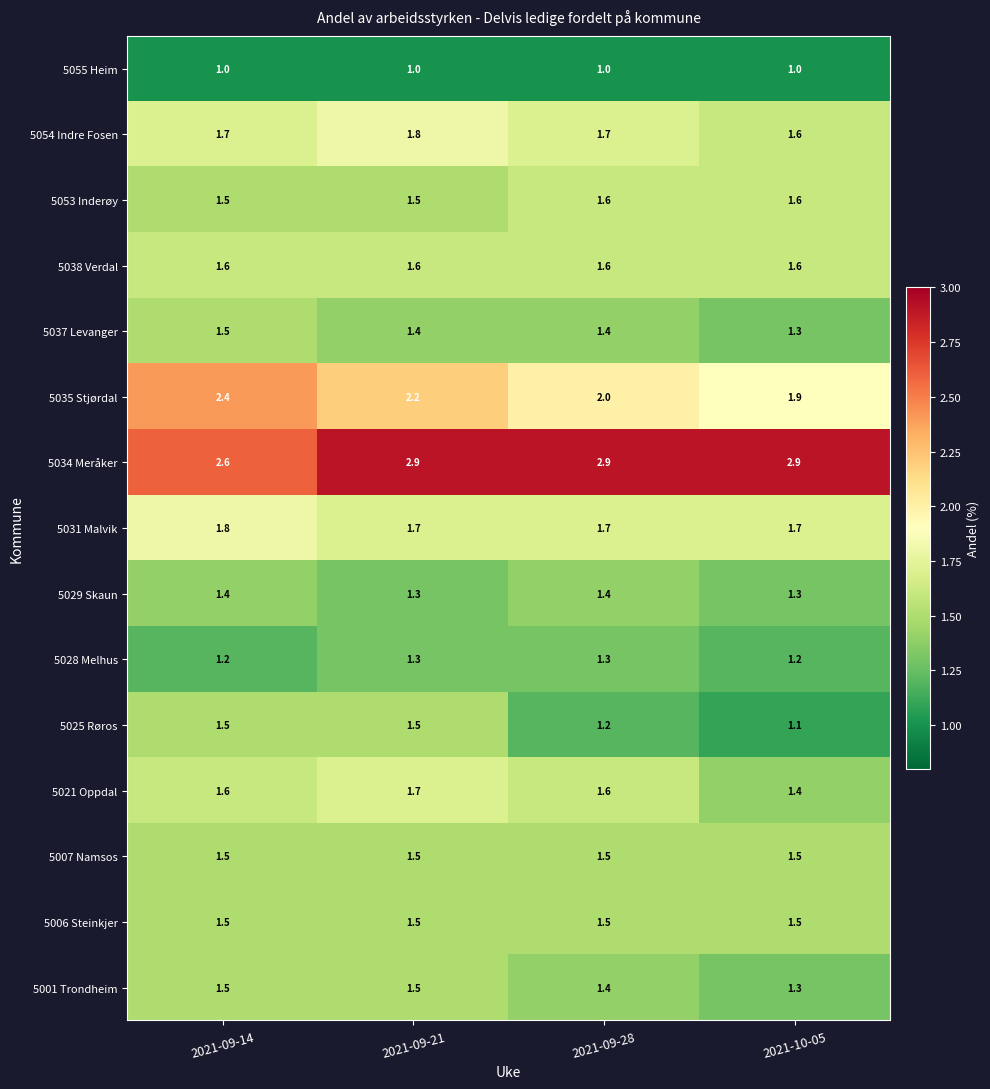

Which series has the largest range (max minus min)?

5035 Stjørdal